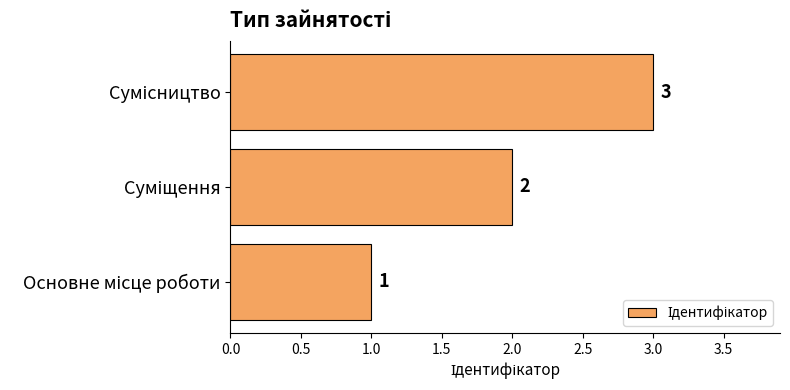

What is the difference between the maximum and minimum values?

2